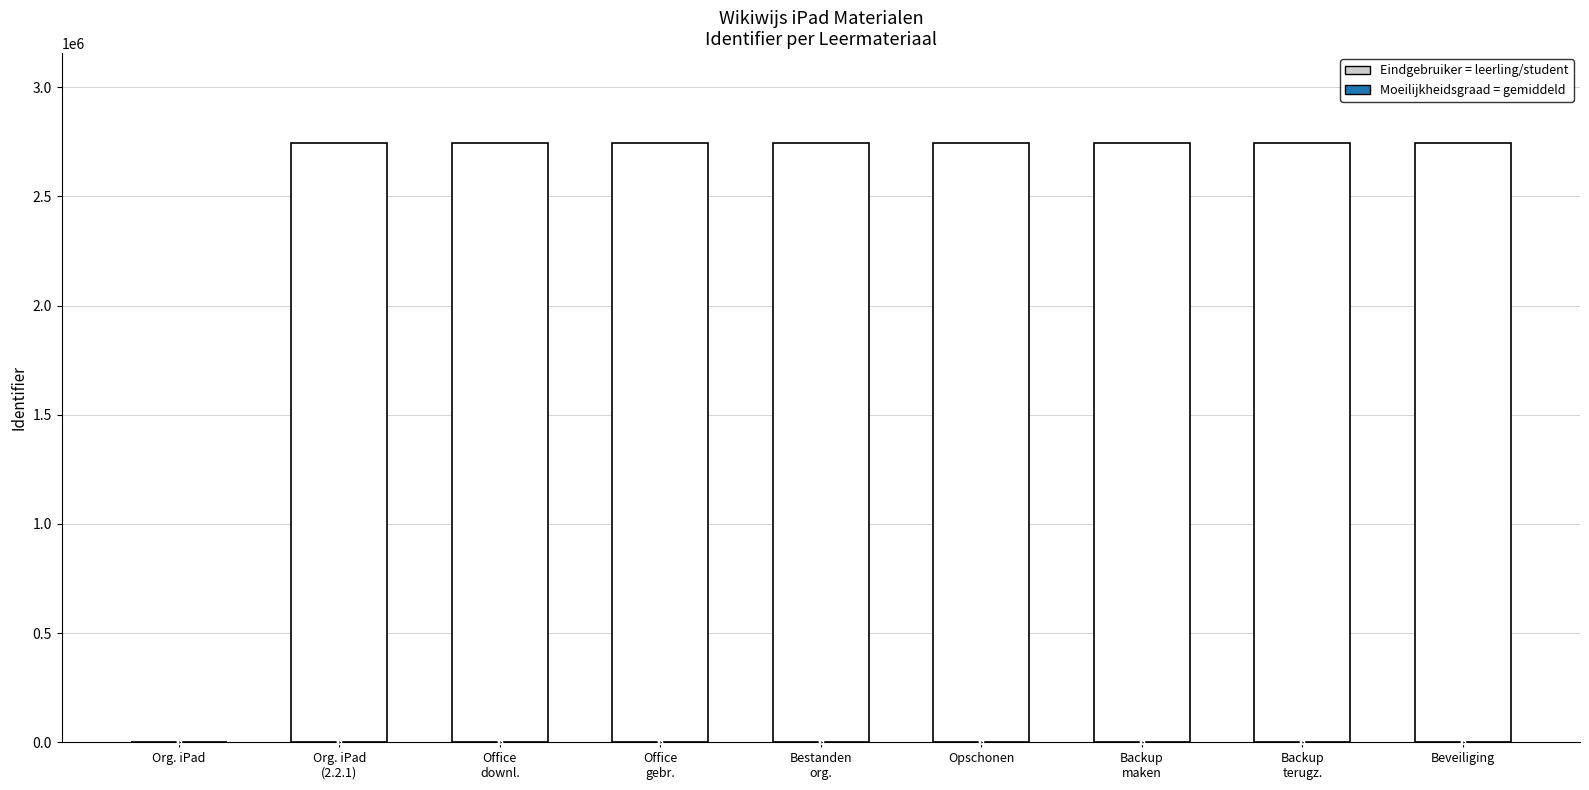

Is it true that the value at Org. iPad is 0?

True